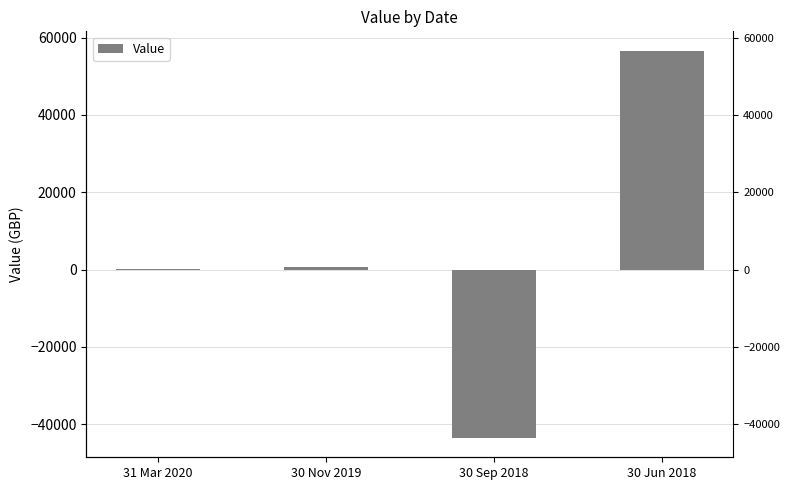

Is it true that the value at 30 Nov 2019 is 699.6?

True